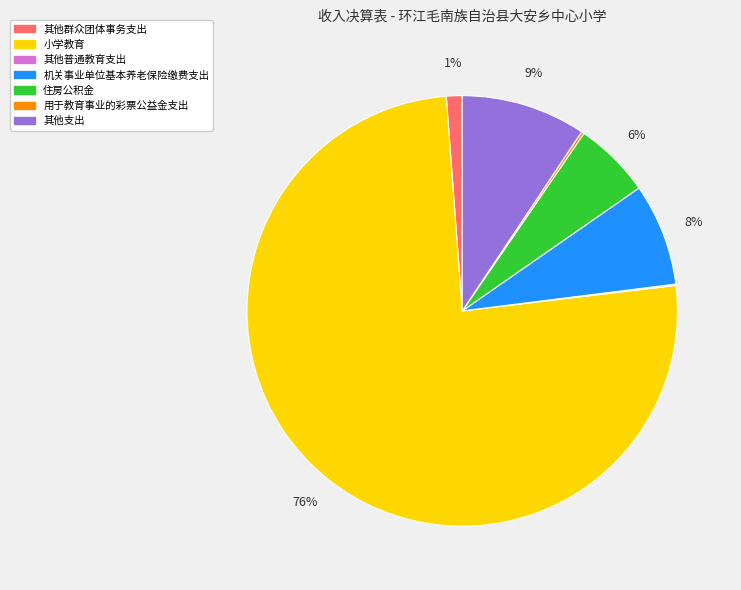

Is there any slice that represents more than half of the pie?

Yes